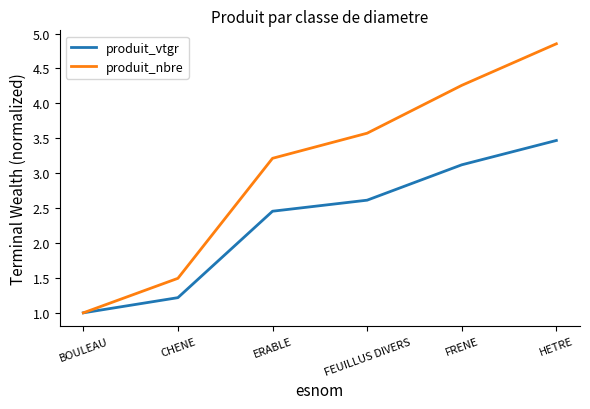

Which series has the largest total across all categories?

produit_nbre